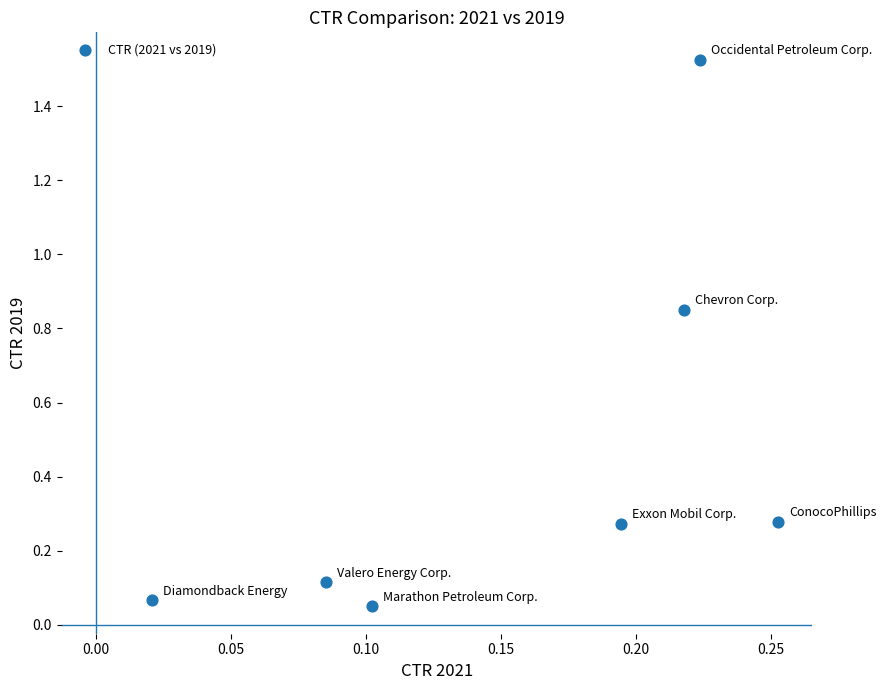

What is the average Y value?

0.5